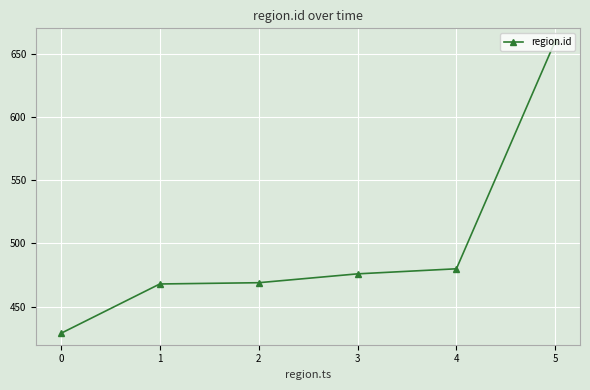

What is the value of the 2nd point from the left?

468